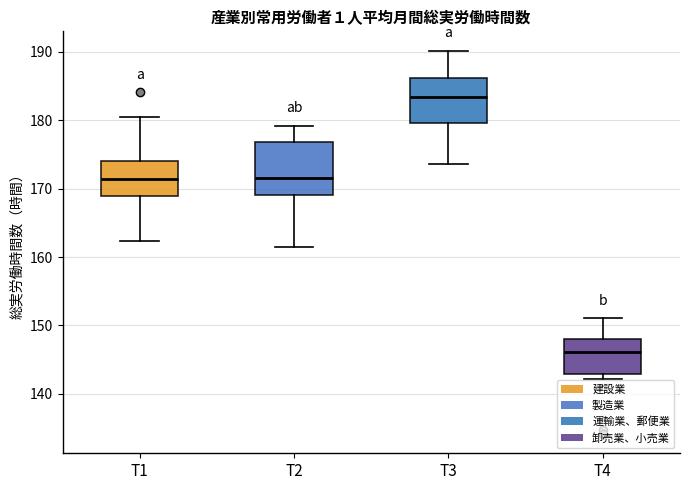

Where does the upper whisker of the box for T1 end on the y-axis? The values are not printed on the chart, so give them approximately, as read against the axis.

181